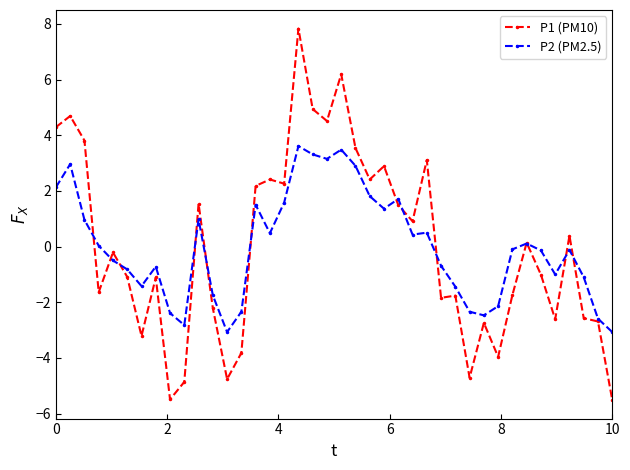

What is the value of the P2 (PM2.5) point at the 29th from the left?

-1.4